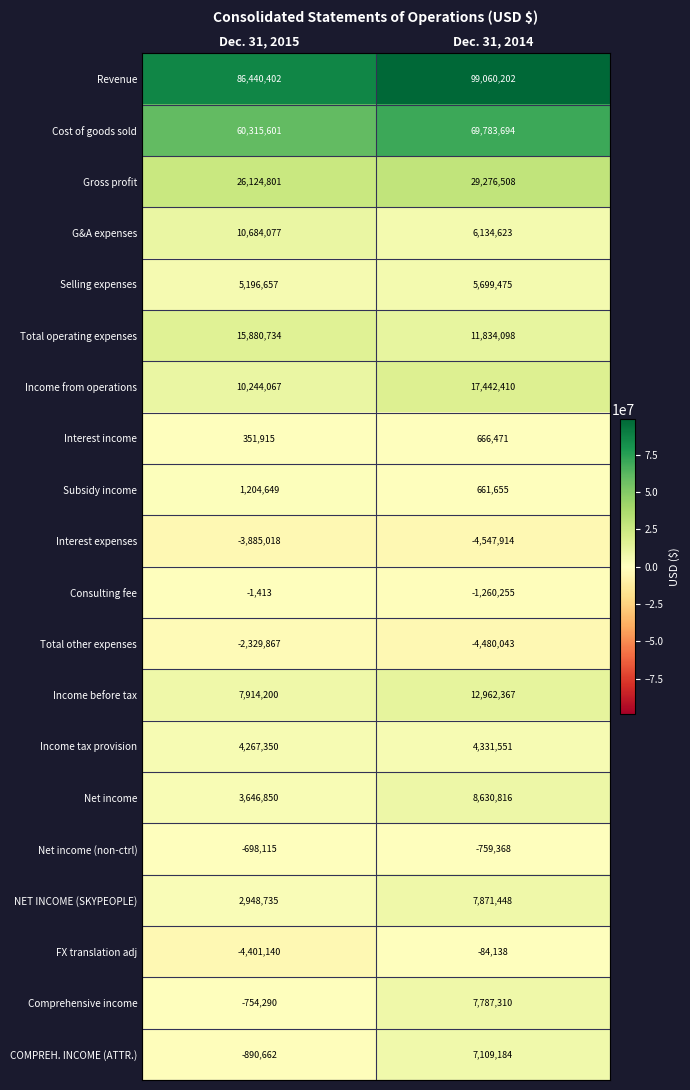

What is the difference between the COMPREH. INCOME (ATTR.) values at Dec. 31, 2014 and Dec. 31, 2015?

7999846